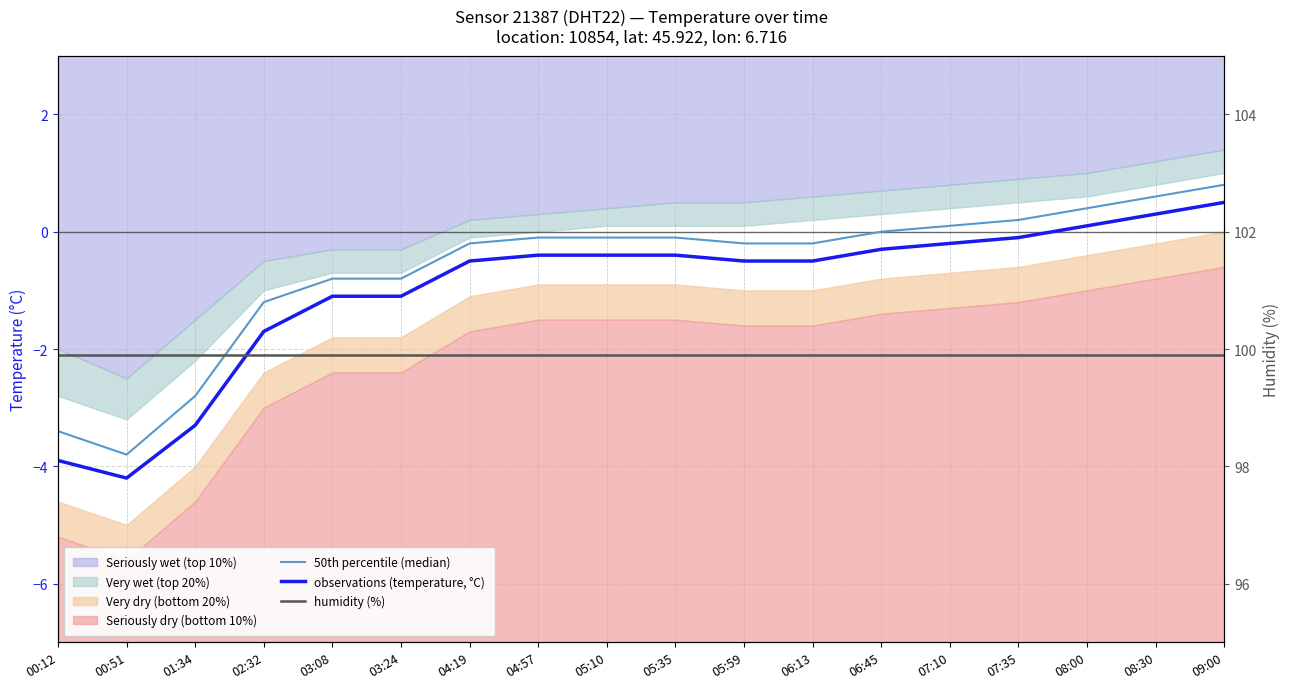

What is the spread (max minus min) of values at 07:10?

100.1